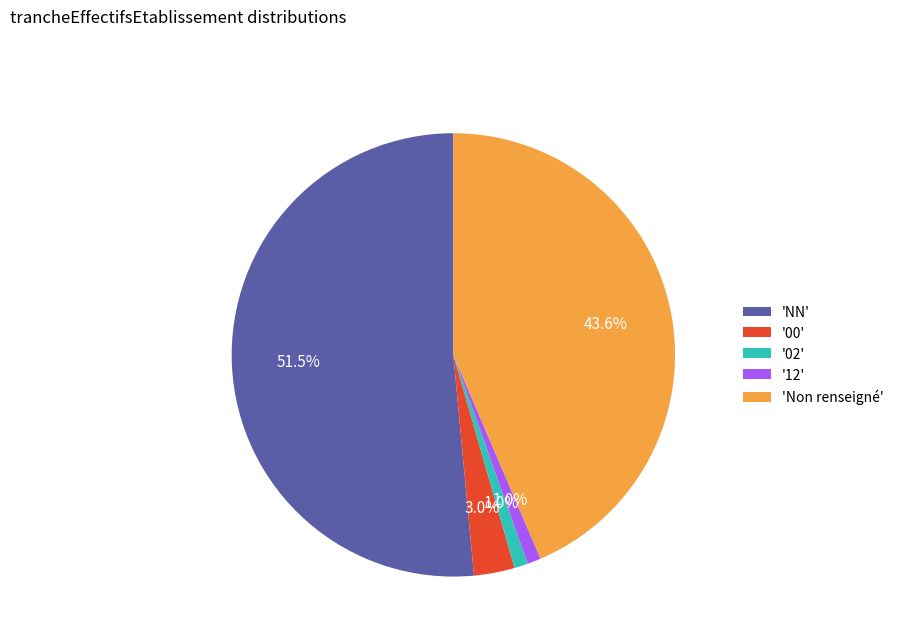

Is the sum of '12' and '00' greater than half?

No